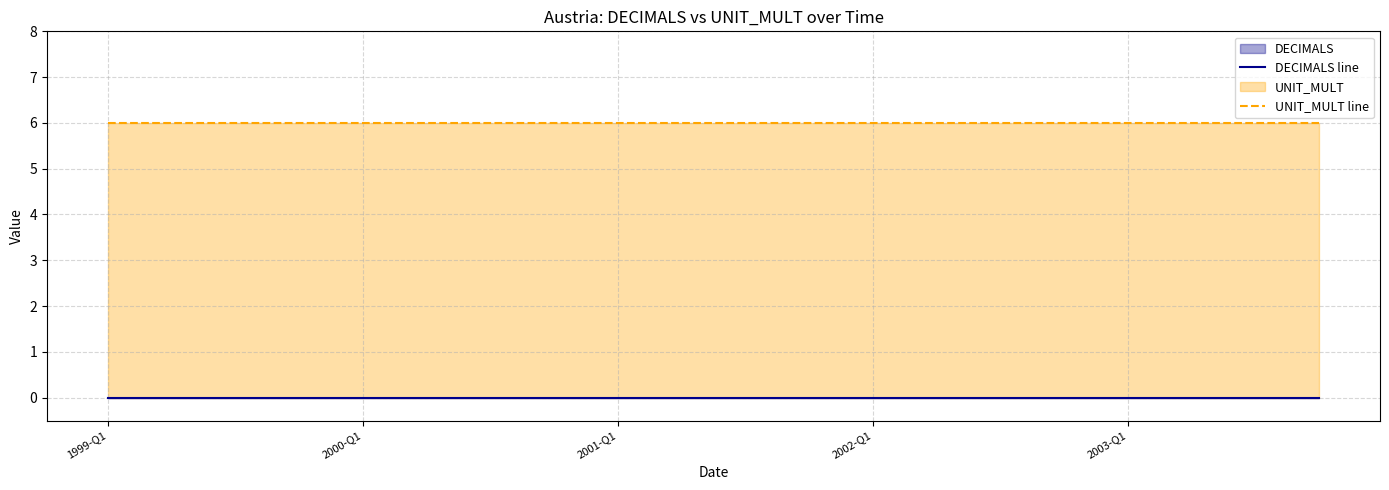

At 11, list the series in order from smallest to largest.

DECIMALS line, UNIT_MULT line